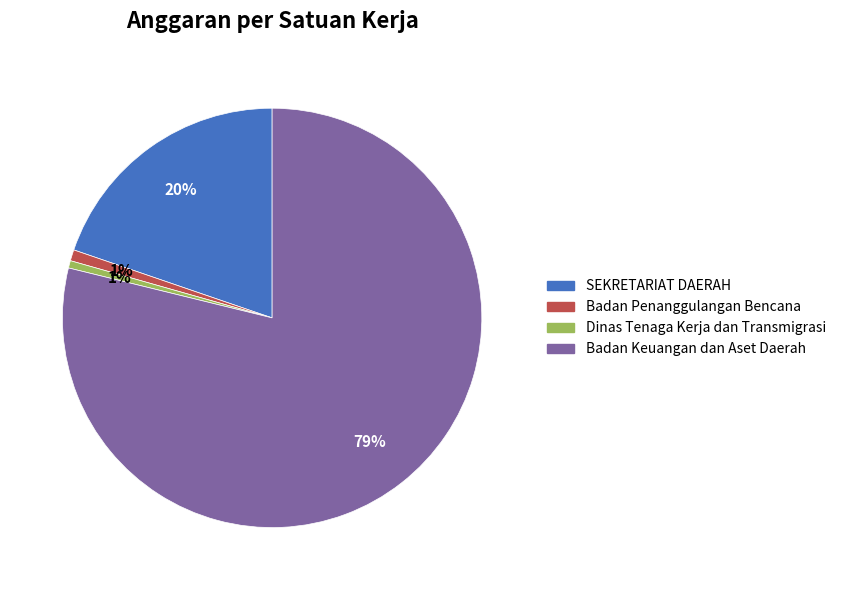

To the nearest percent, what is the combined percentage of SEKRETARIAT DAERAH and Badan Penanggulangan Bencana?

21%